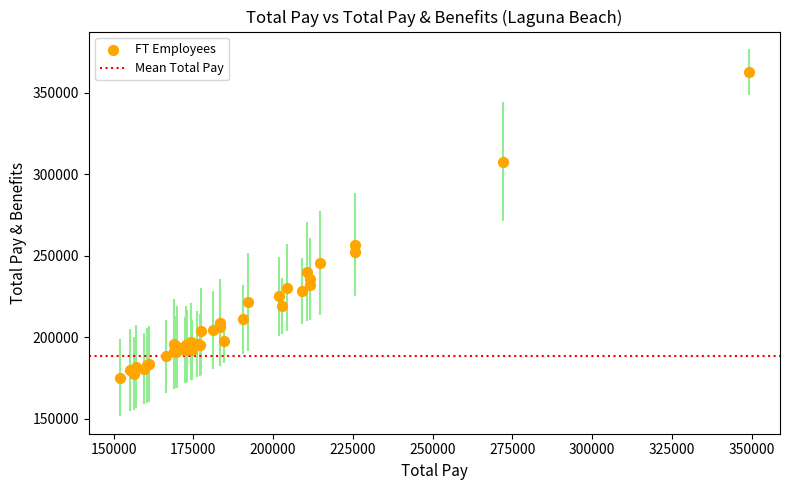

What Y value in the scatter plot is closest to 268959?

256859.0